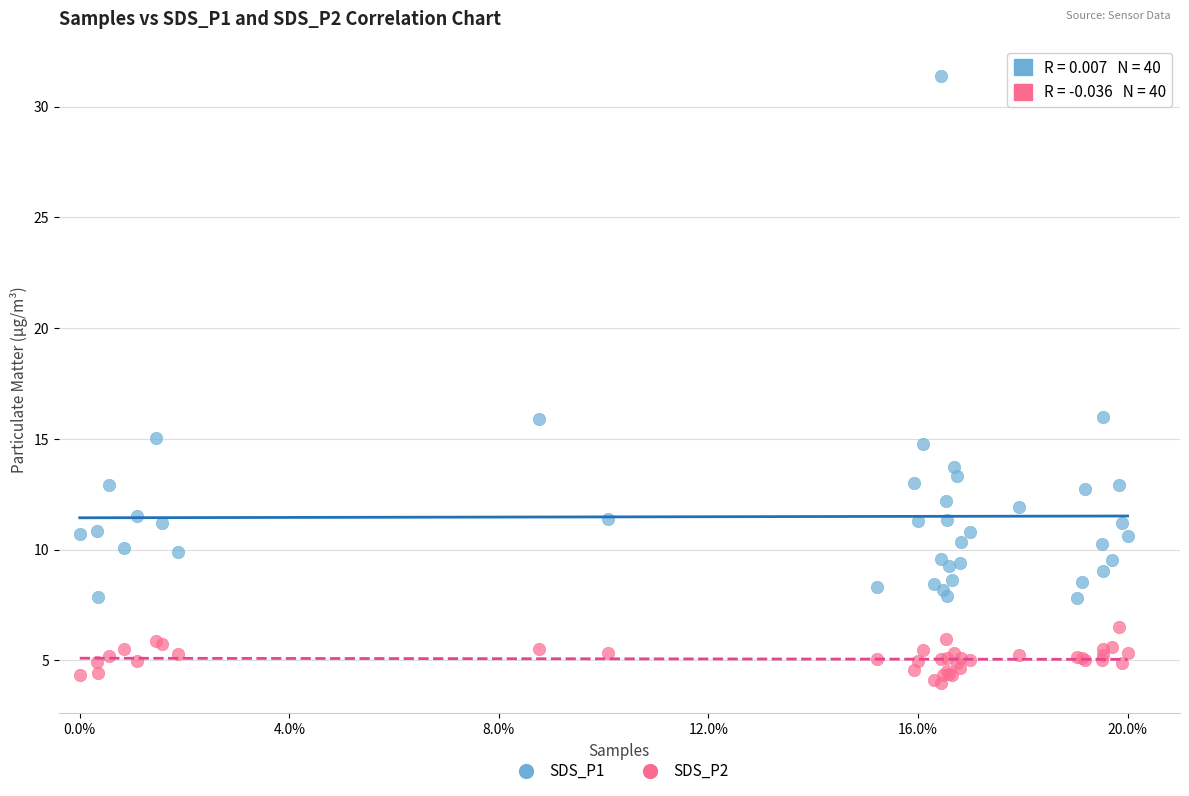

What are all the series names shown in the legend?

SDS_P1, SDS_P2